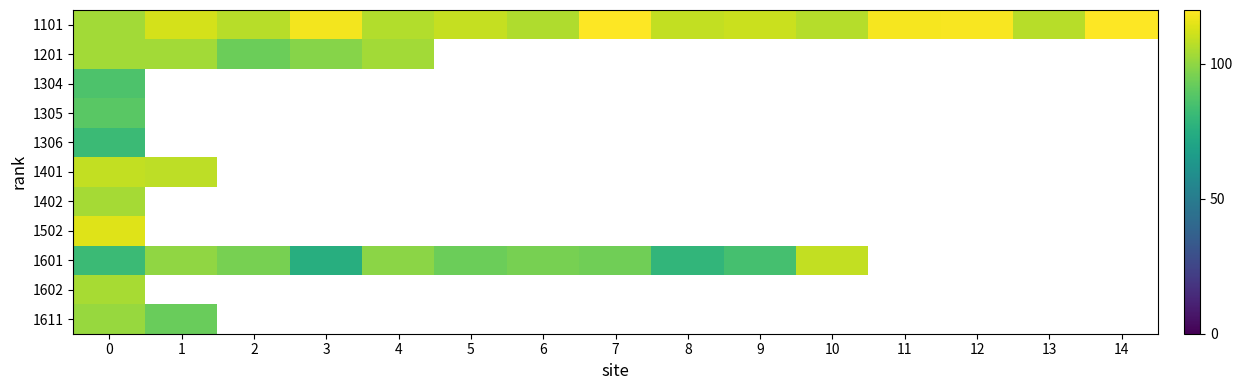

At which label does 1601 reach its peak?

10